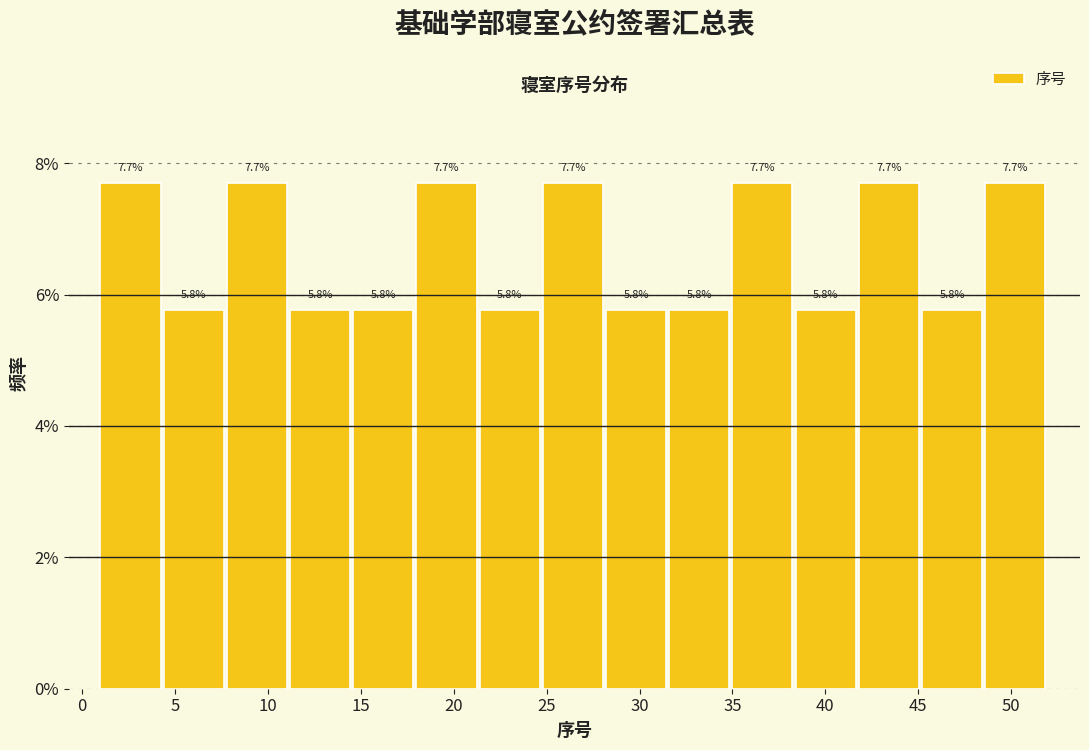

Reading left to right, transcribe this chart: for each bar, give the range it covers on the x-axis and its height. The bar edges are not printed on the chart, so give them approximately, as read against the axis.

1.0 to 4.4: 7.7
4.4 to 7.8: 5.8
7.8 to 11.2: 7.7
11.2 to 14.6: 5.8
14.6 to 18.0: 5.8
18.0 to 21.4: 7.7
21.4 to 24.8: 5.8
24.8 to 28.2: 7.7
28.2 to 31.6: 5.8
31.6 to 35.0: 5.8
35.0 to 38.4: 7.7
38.4 to 41.8: 5.8
41.8 to 45.2: 7.7
45.2 to 48.6: 5.8
48.6 to 52.0: 7.7